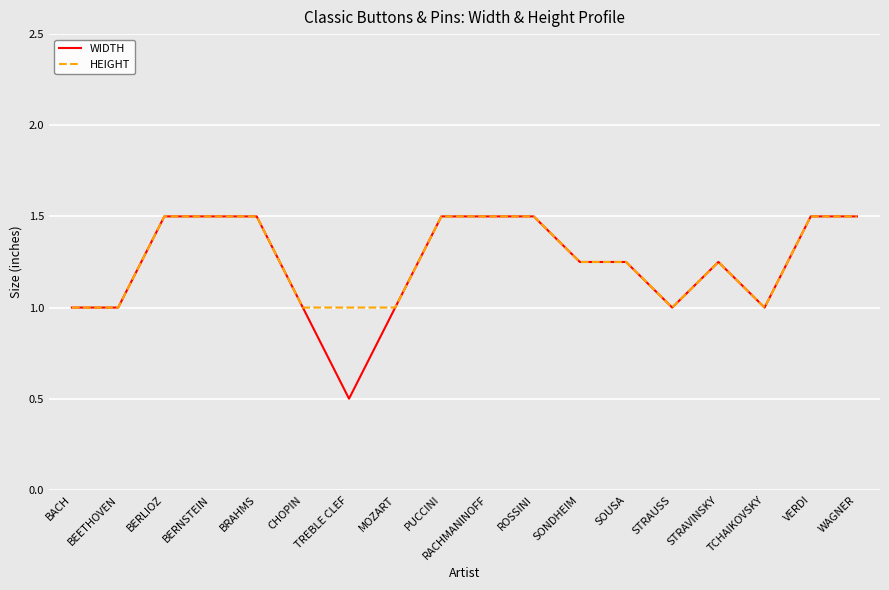

What is the difference between the highest and lowest values at TREBLE CLEF?

0.5